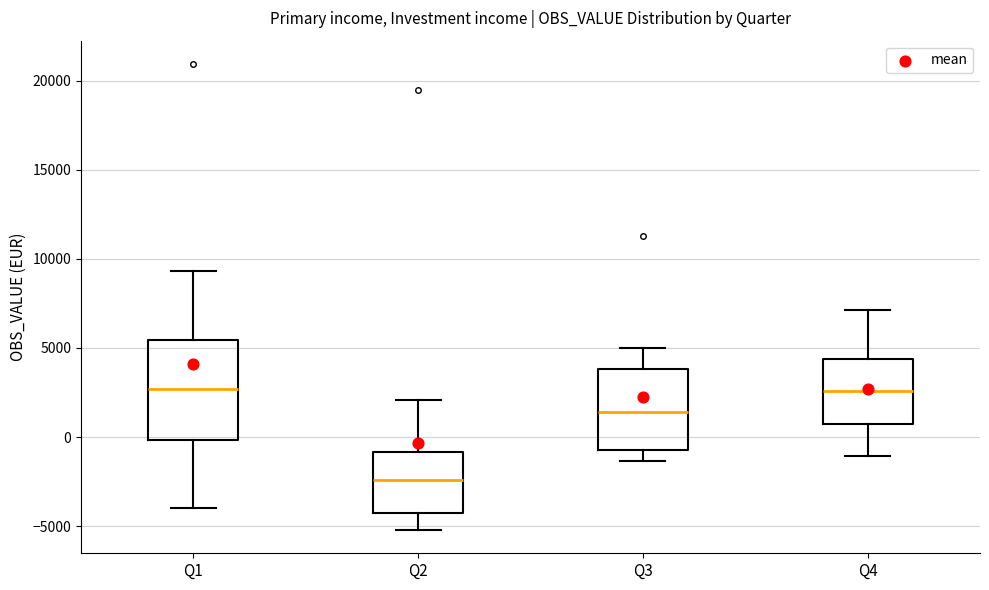

Where is the lower edge of the box for Q3 on the y-axis? The values are not printed on the chart, so give them approximately, as read against the axis.

-500